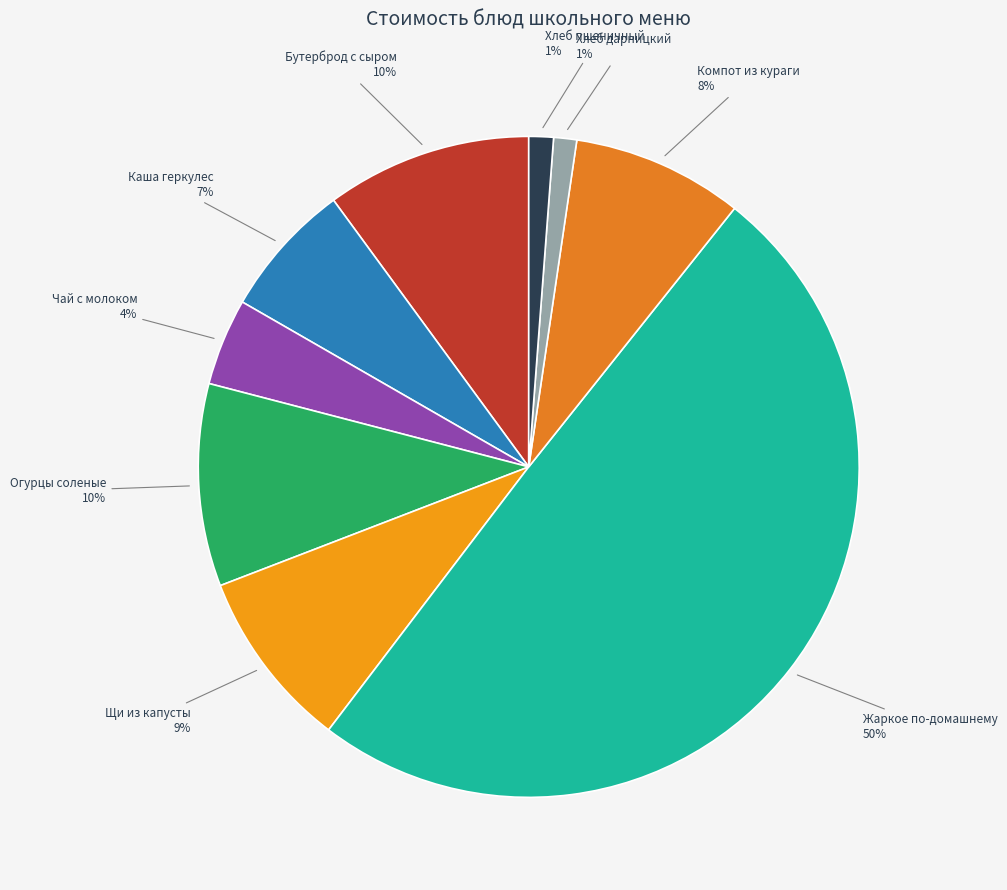

Which has a higher value, Хлеб пшеничный or Компот из кураги?

Компот из кураги